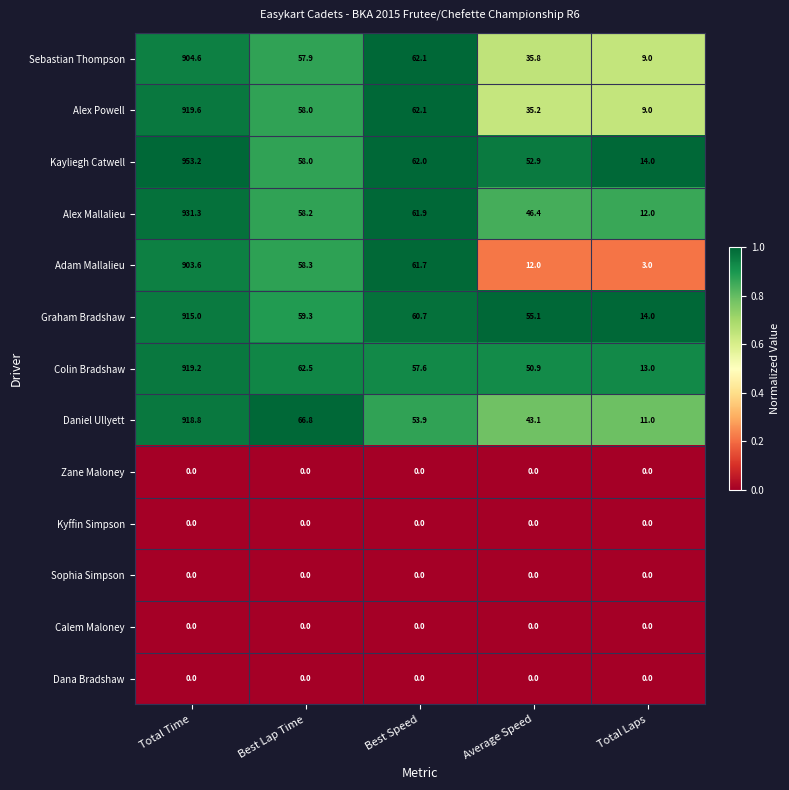

What is the total value across all series at Total Time?

7365.3